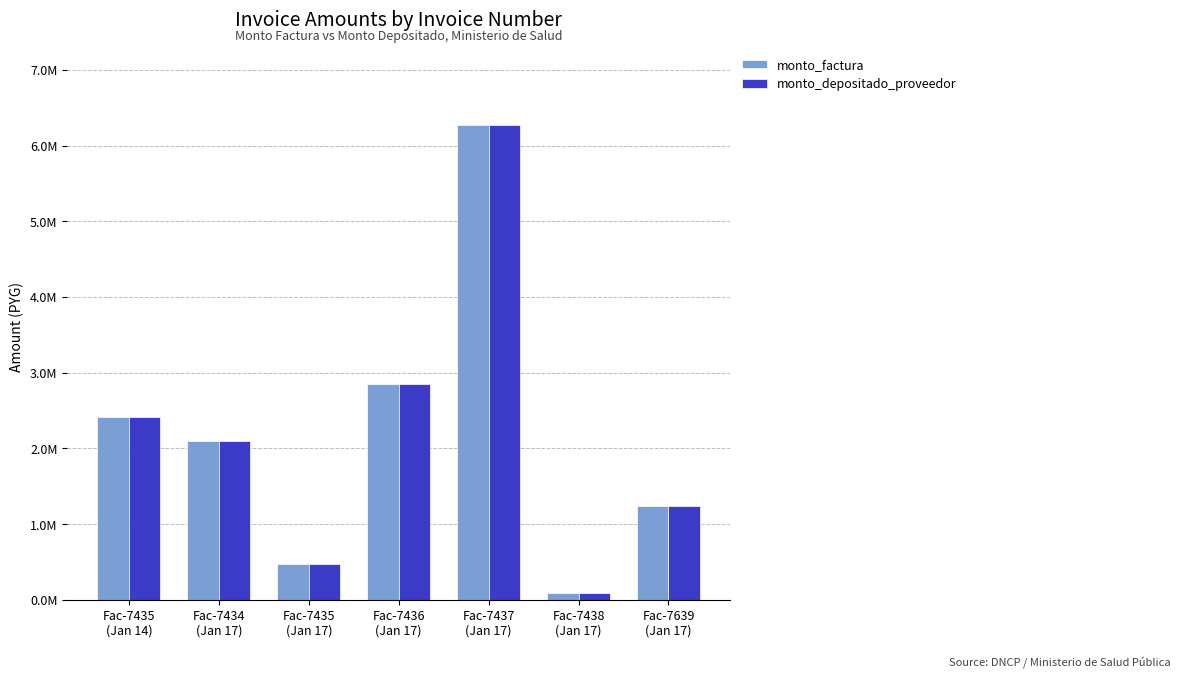

Reading right to left, list all the values displayed in this chart.

monto_factura: Fac-7639
(Jan 17)=1242500	Fac-7438
(Jan 17)=85800	Fac-7437
(Jan 17)=6278000	Fac-7436
(Jan 17)=2844000	Fac-7435
(Jan 17)=476000	Fac-7434
(Jan 17)=2093000	Fac-7435
(Jan 14)=2420000
monto_depositado_proveedor: Fac-7639
(Jan 17)=1242500	Fac-7438
(Jan 17)=85800	Fac-7437
(Jan 17)=6278000	Fac-7436
(Jan 17)=2844000	Fac-7435
(Jan 17)=476000	Fac-7434
(Jan 17)=2093000	Fac-7435
(Jan 14)=2420000